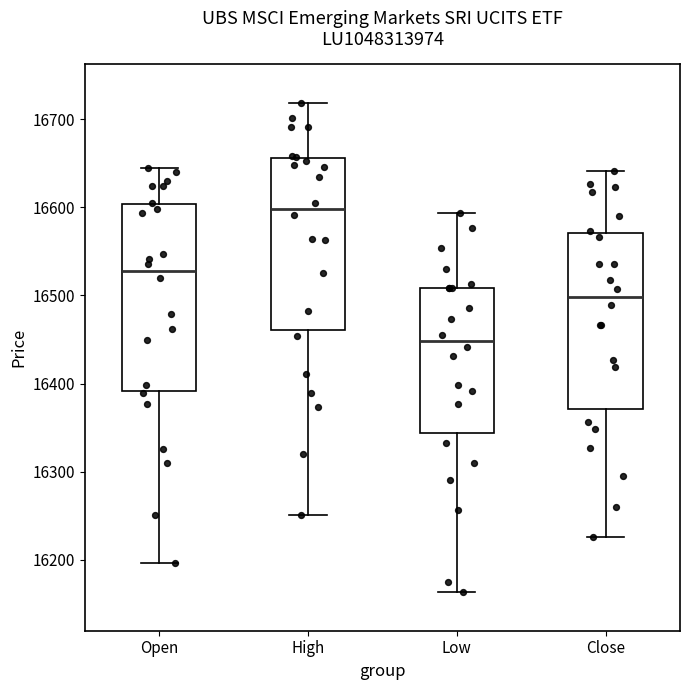

Comparing the boxes themselves (not the whiskers), which one is the tallest?

Open